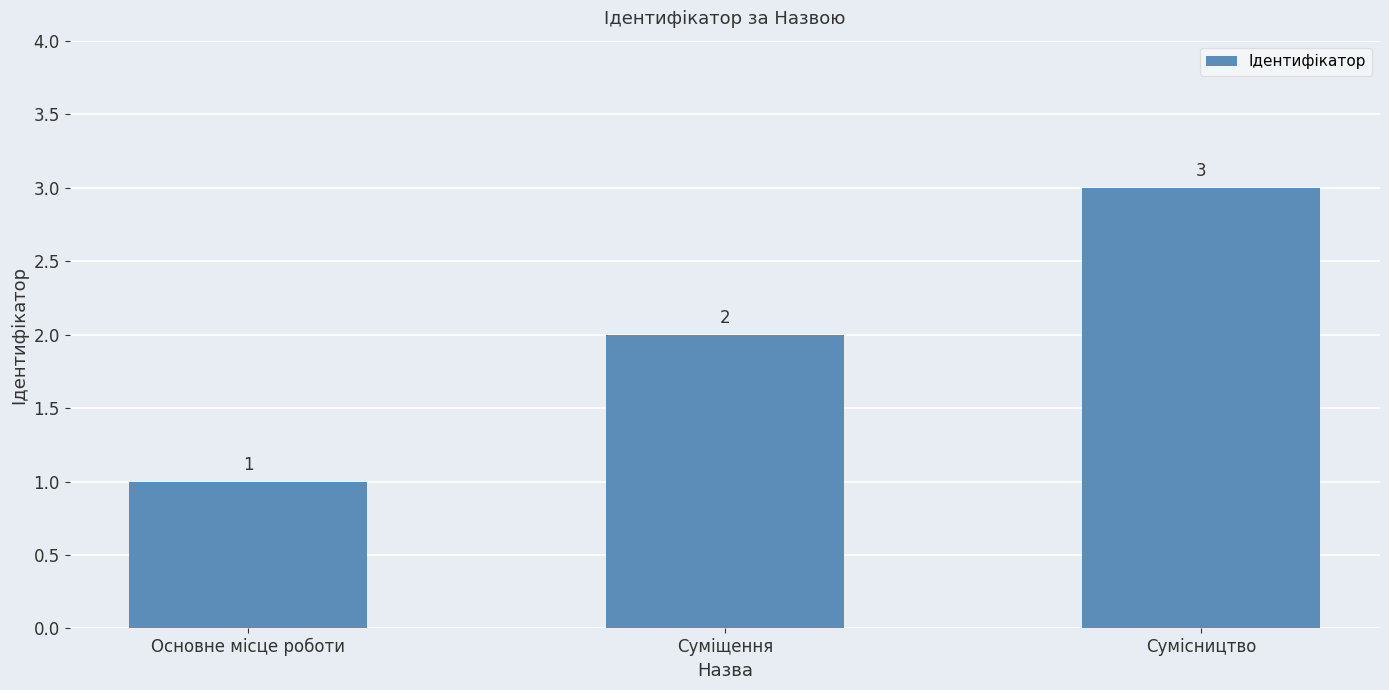

Which has a higher value, Сумісництво or Суміщення?

Сумісництво